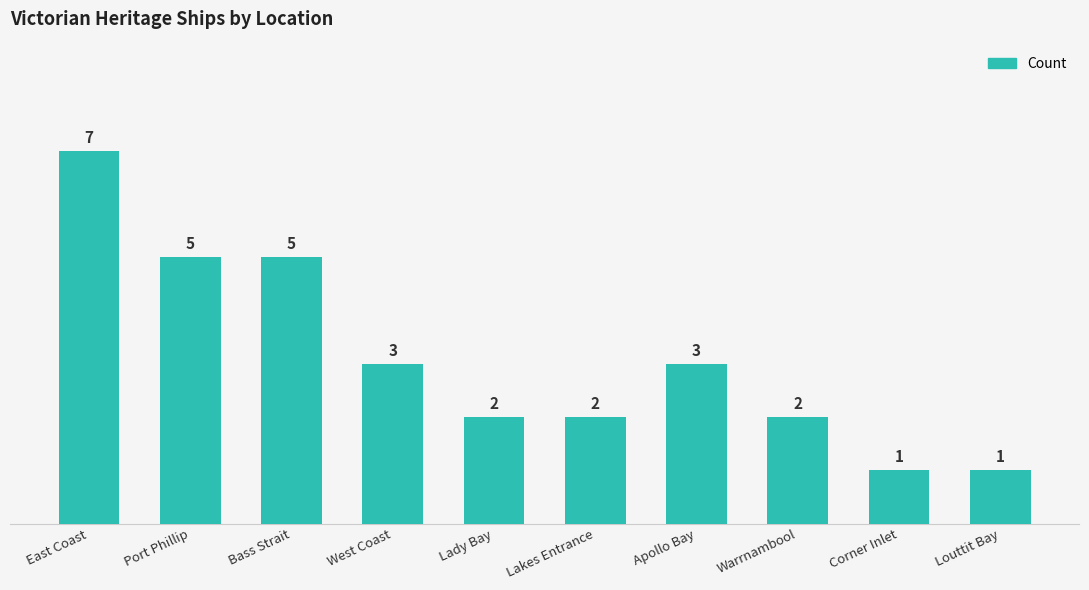

Reading left to right, what are all the values shown in this chart?

East Coast=7	Port Phillip=5	Bass Strait=5	West Coast=3	Lady Bay=2	Lakes Entrance=2	Apollo Bay=3	Warrnambool=2	Corner Inlet=1	Louttit Bay=1